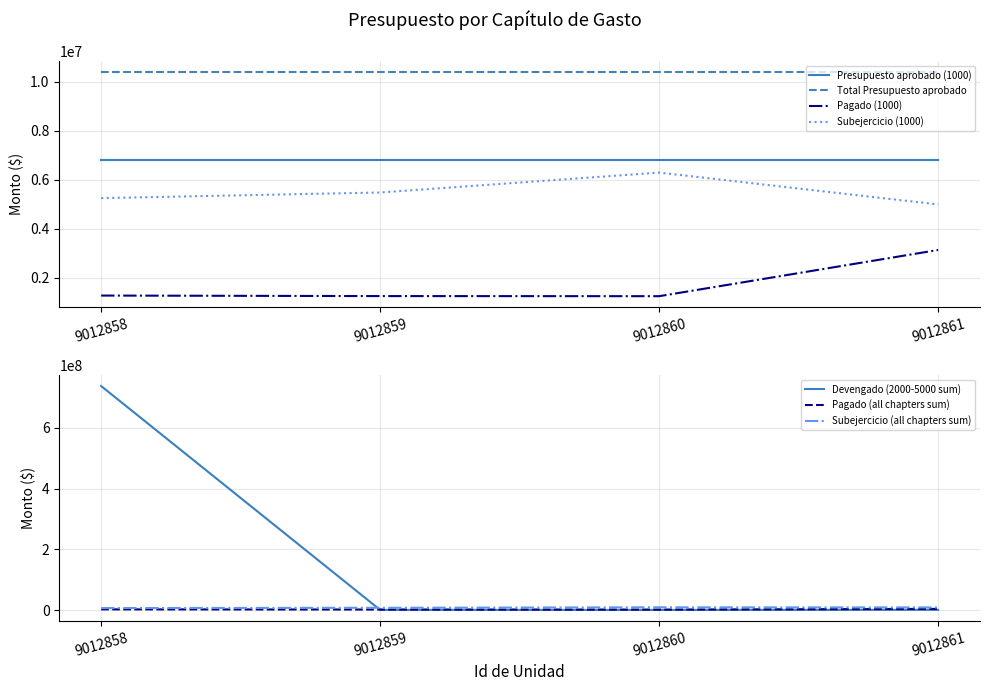

Is the value of Total Presupuesto aprobado at 9012859 greater than the value of Subejercicio (1000) at 9012860?

Yes